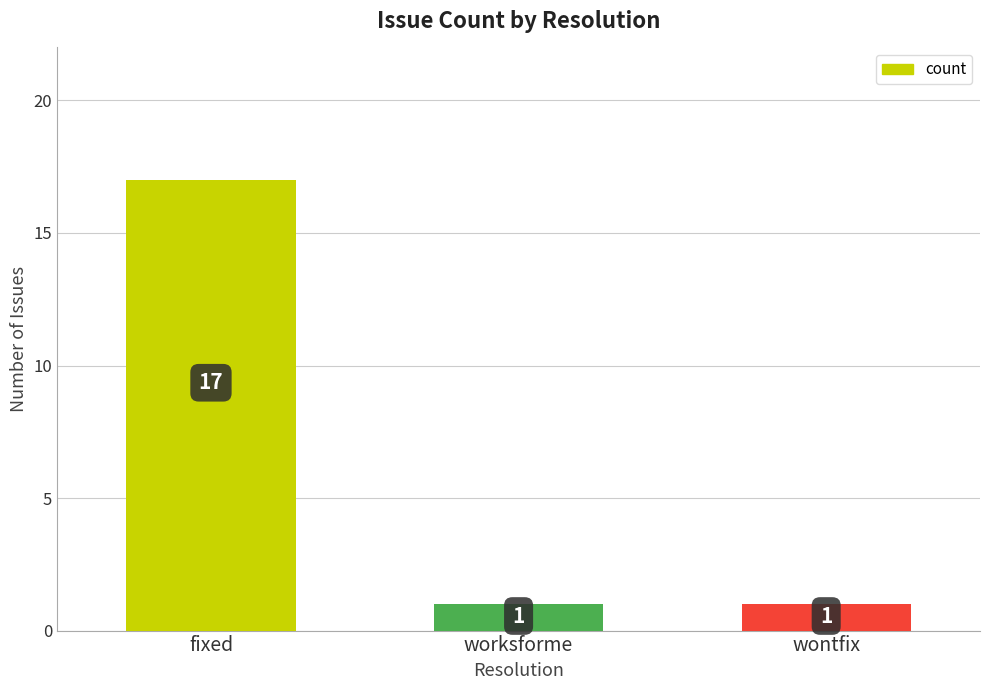

The chart shows a value of 1 at worksforme. True or false?

True